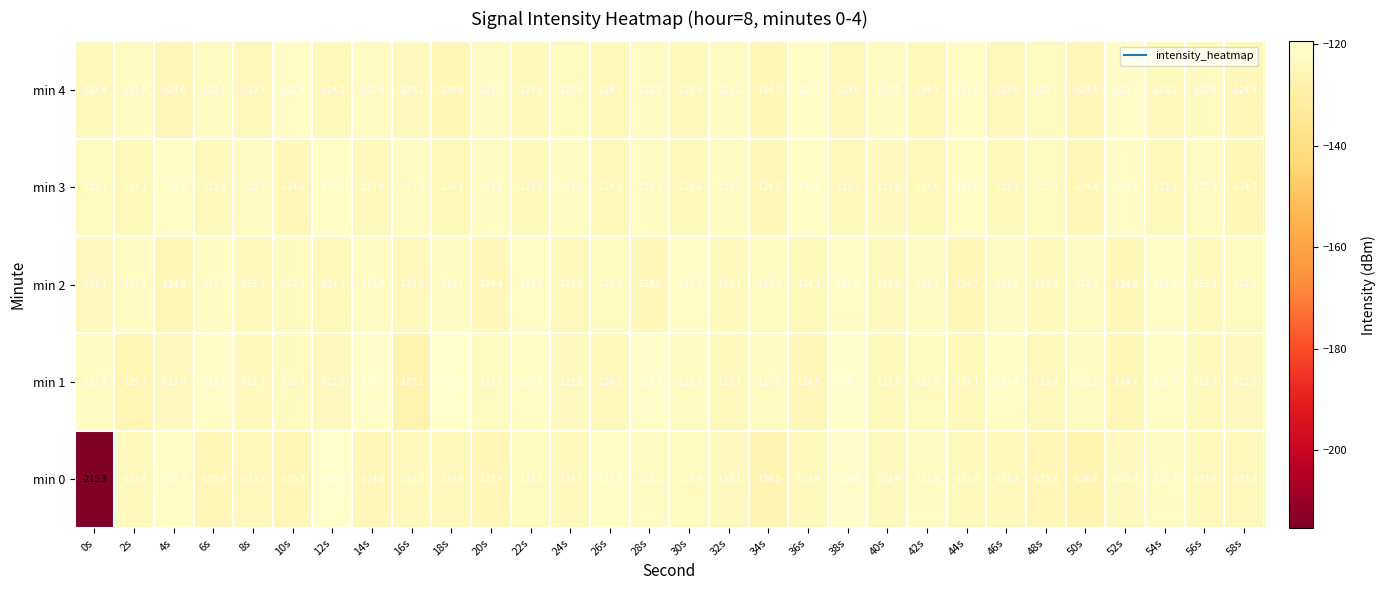

The min 2 series shows -27.9 at 14s. True or false?

False